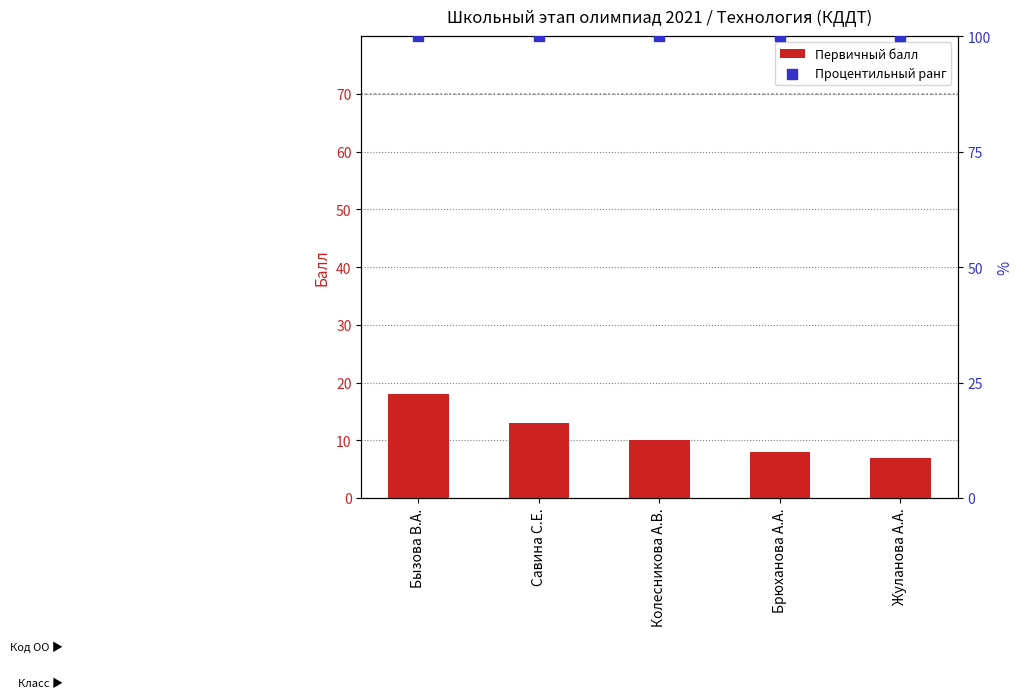

Which series contains the highest Y value?

Процентильный ранг